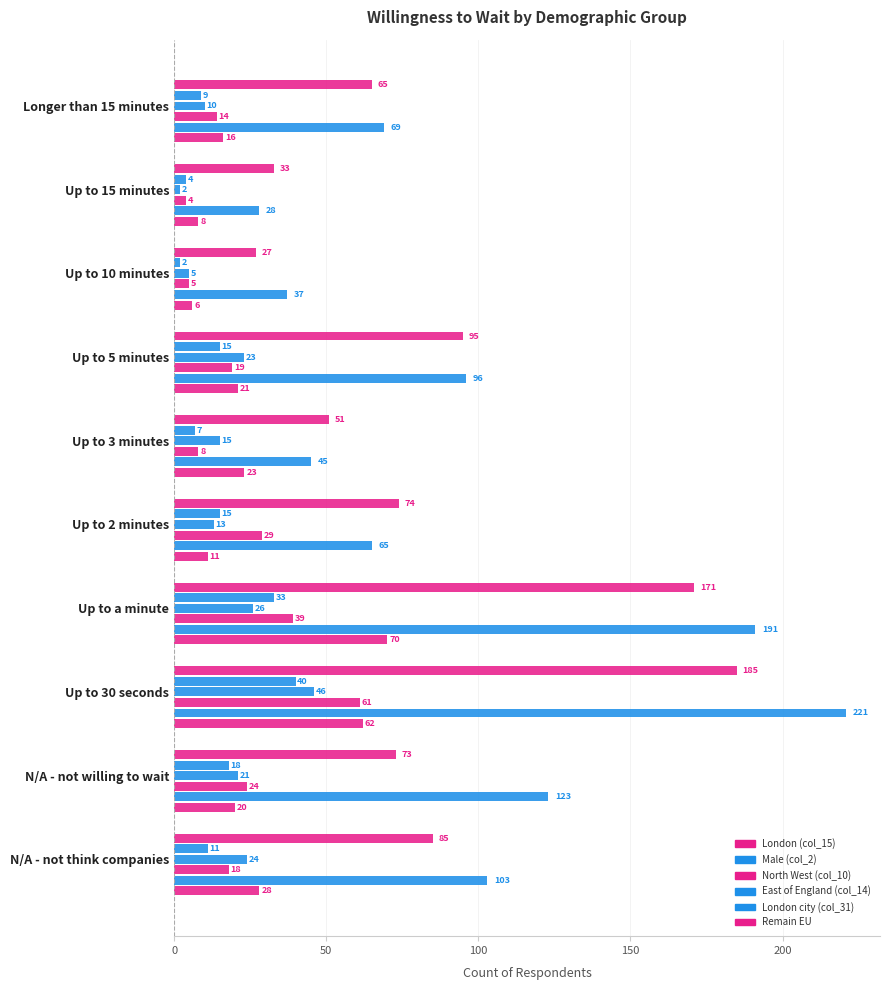

Count the number of data series in this chart.

6